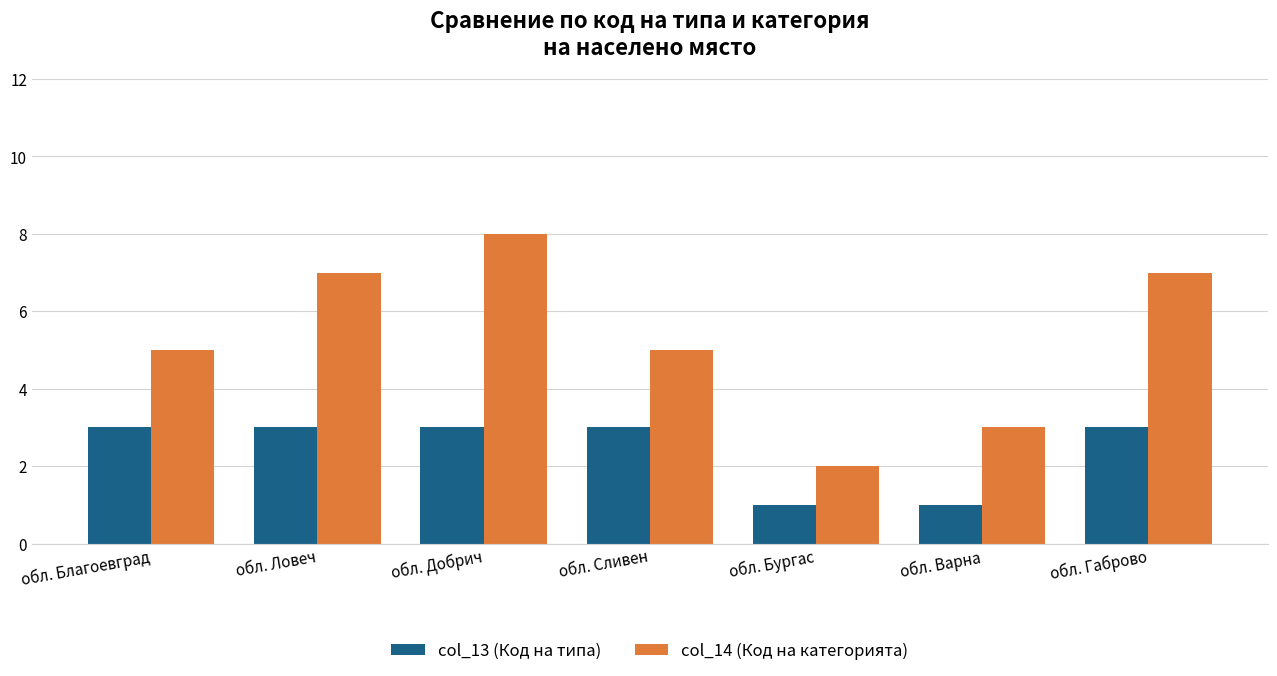

Which category has the highest value across all series?

обл. Добрич